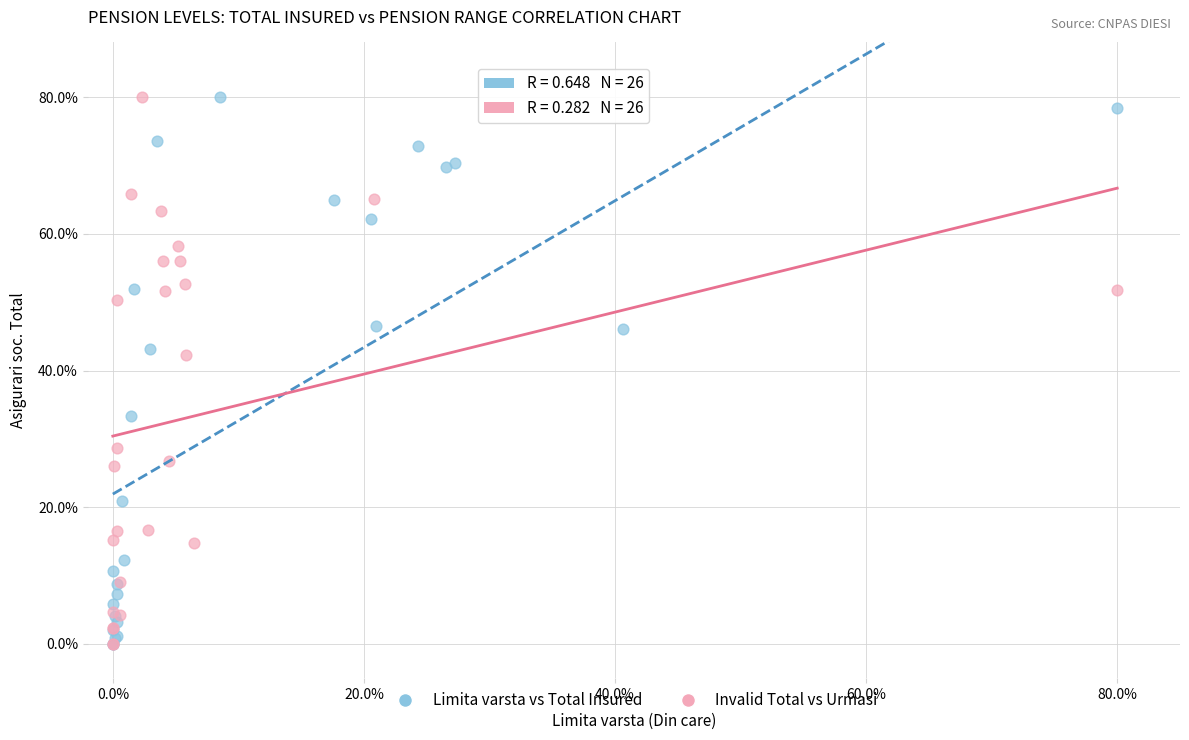

What are all the series names shown in the legend?

Limita varsta vs Total Insured, Invalid Total vs Urmasi